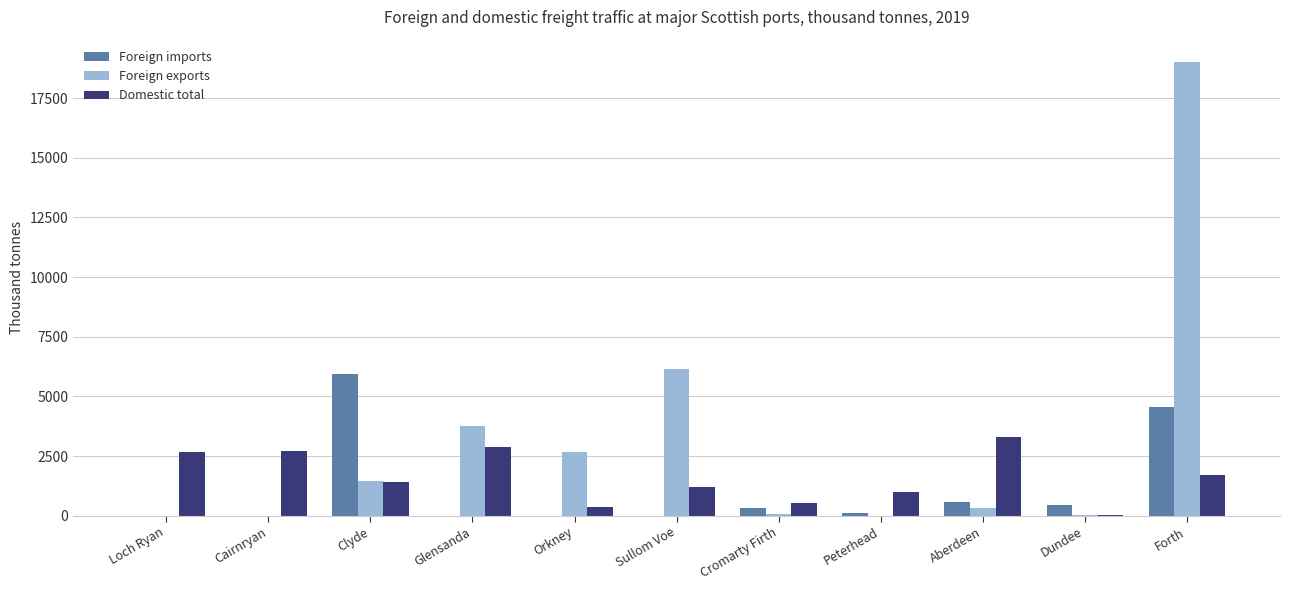

What is the sum of all Foreign imports values?

11932.3